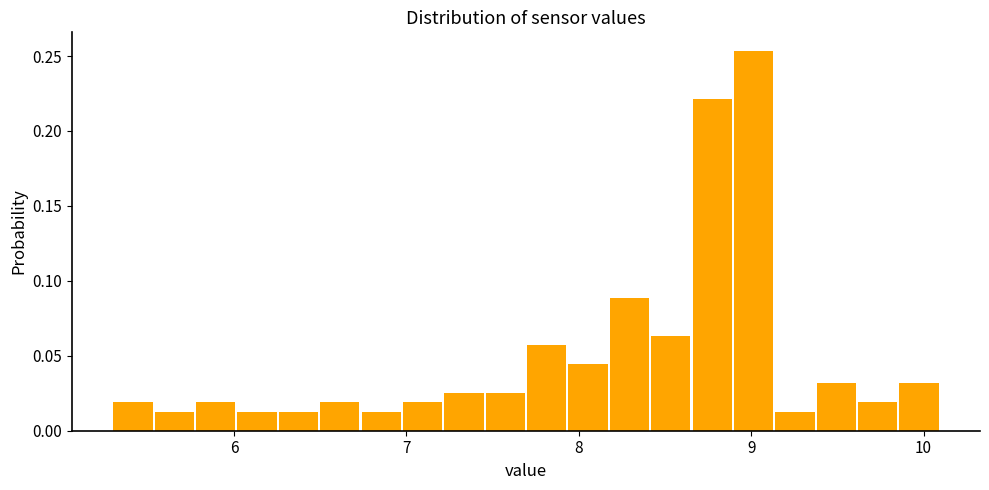

Around what value on the x-axis is the tallest bar? Give the approximate position of its centre, as read against the axis.

9.0